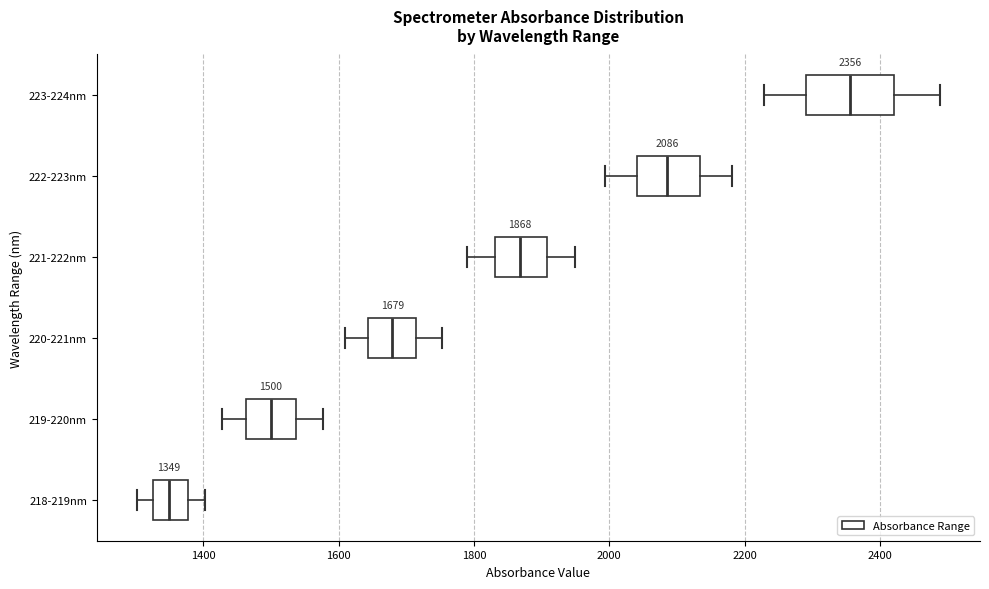

Which box's median line is the furthest to the right?

223-224nm